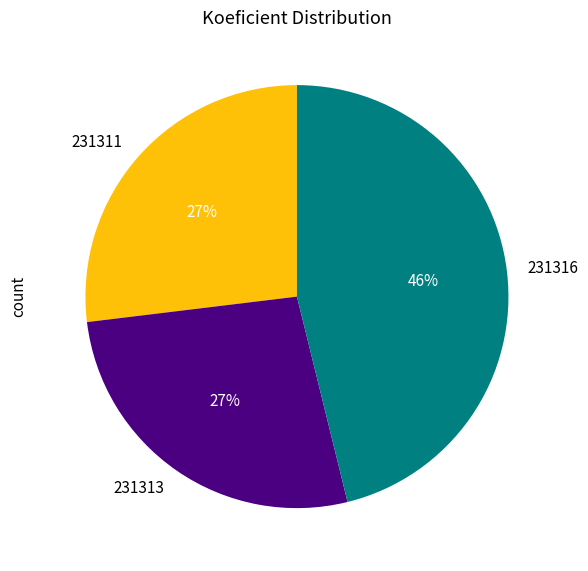

Do 231311 and 231313 together represent more than half of the pie?

Yes